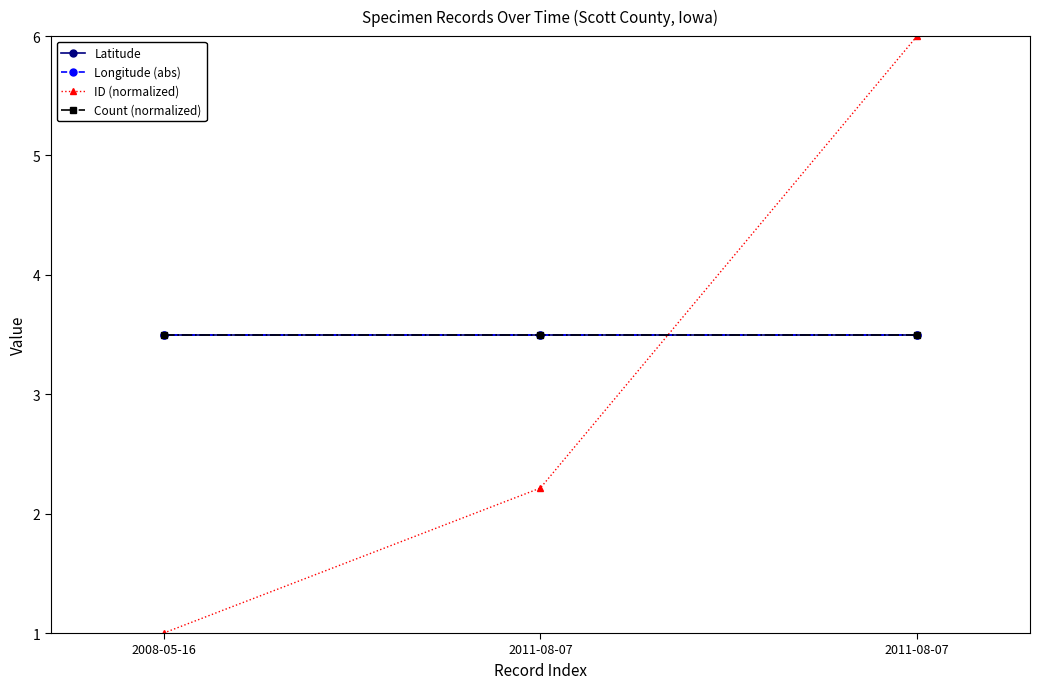

Is this an area chart (filled region under the line)?

No